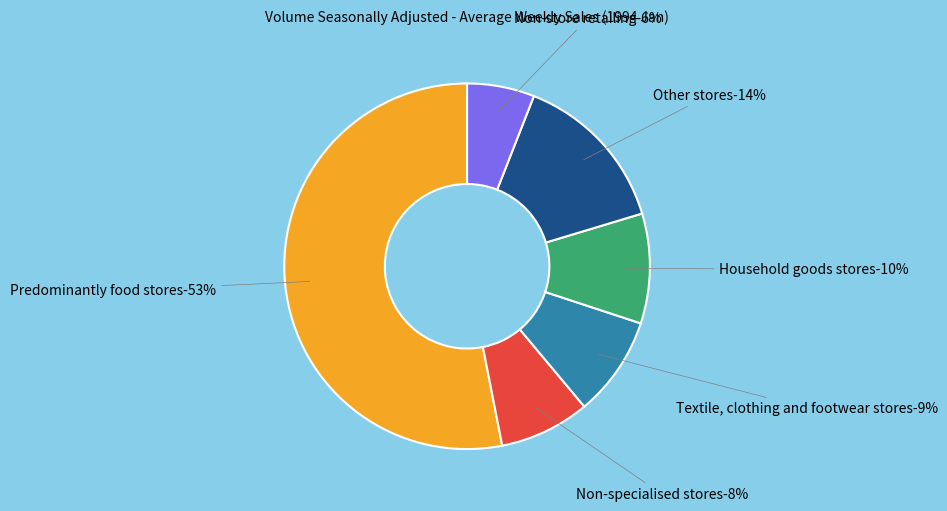

What percentage is NOT represented by Non-specialised stores?

92.0%